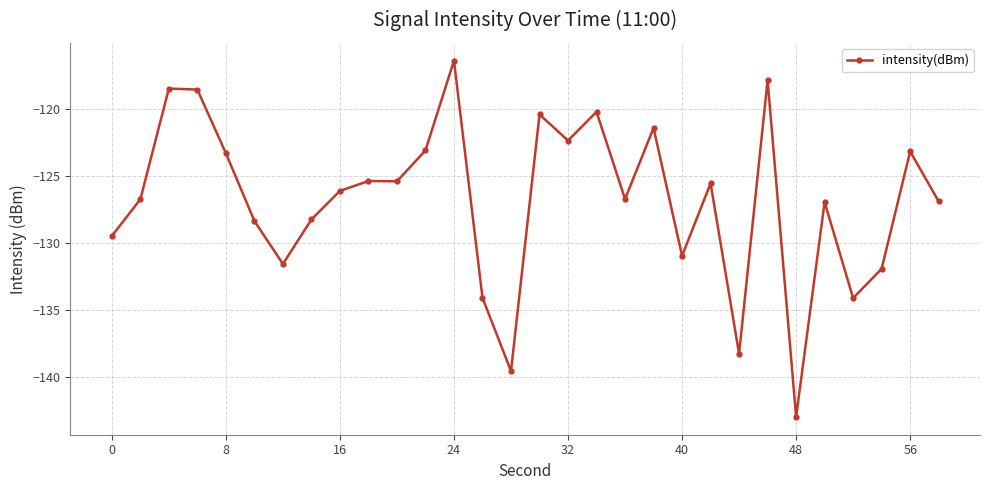

What is the greatest value displayed?

-116.4